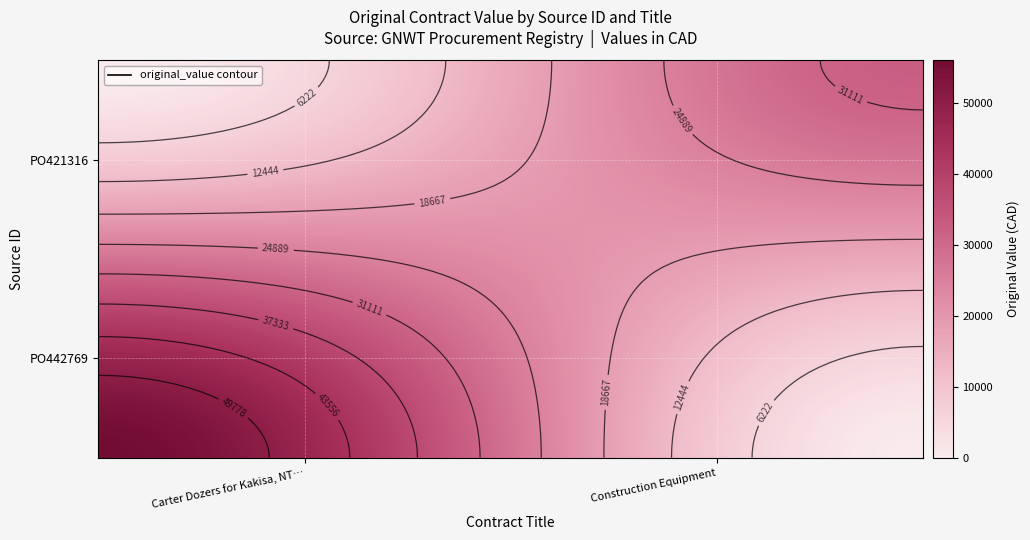

At 14, list the series in order from smallest to largest.

PO442769, PO421316